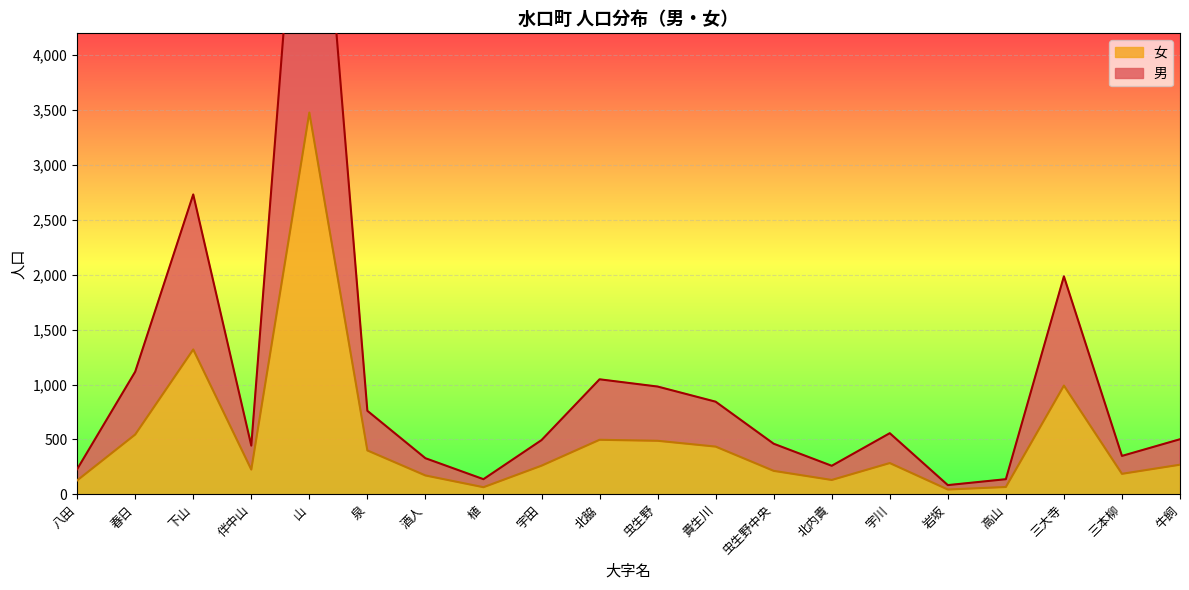

What is the lowest value of the 女 series?

44